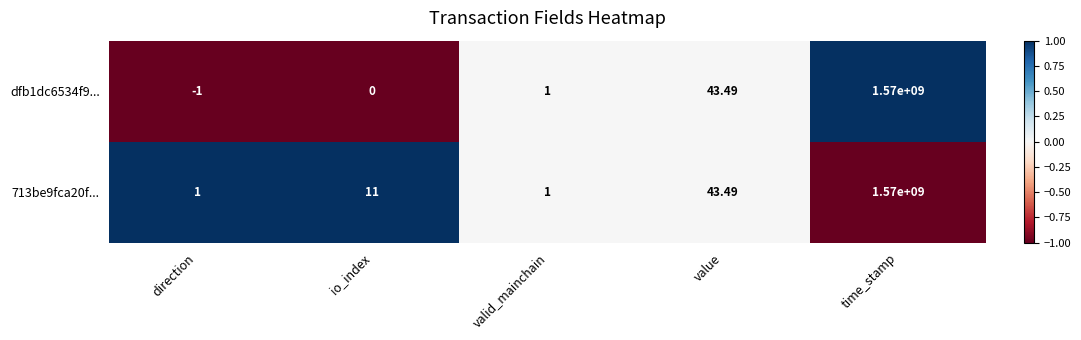

At which category is the sum across all series the highest?

time_stamp